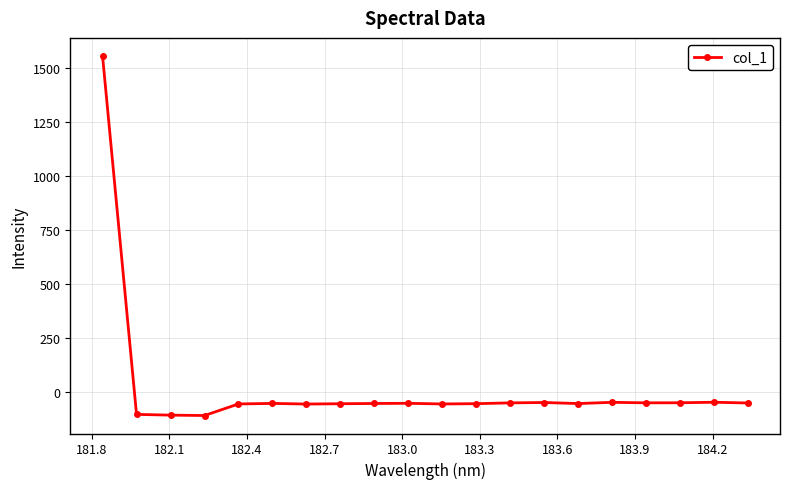

What is the value of the 4th point from the left?

-111.1